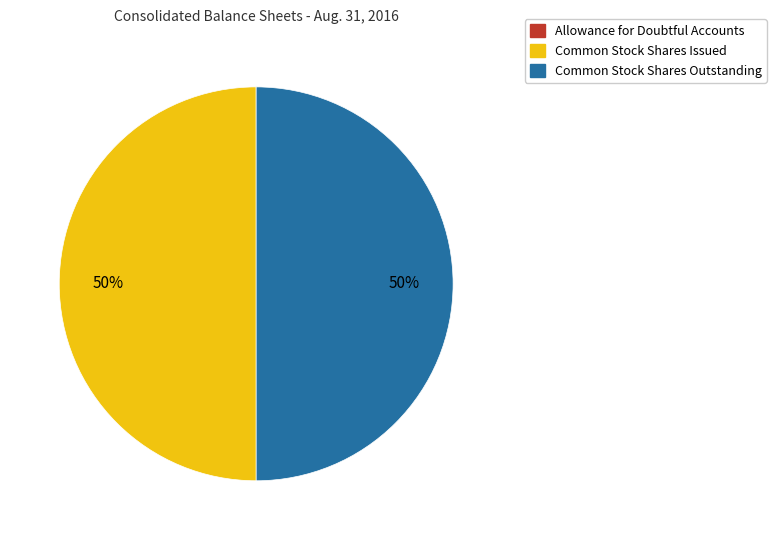

To the nearest percent, what percentage of the pie is Common Stock Shares Outstanding?

50%